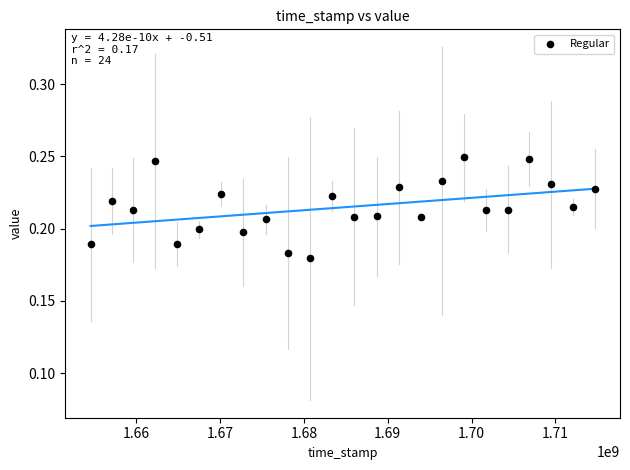

What is the range of X values (max minus min)?

60181741.0